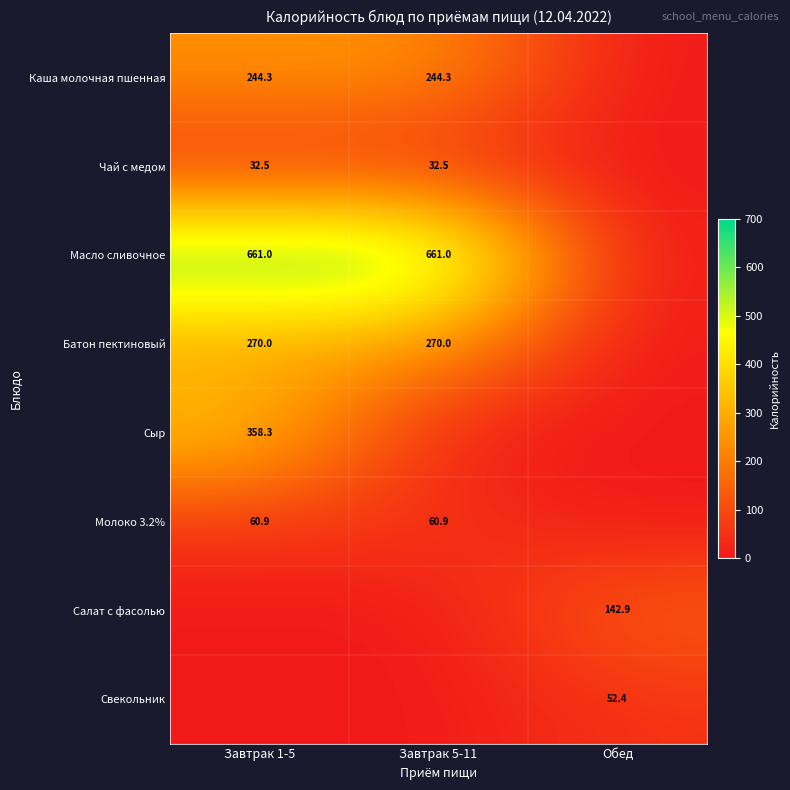

The value of Молоко 3.2% at Завтрак 1-5 is 60.9. True or false?

True